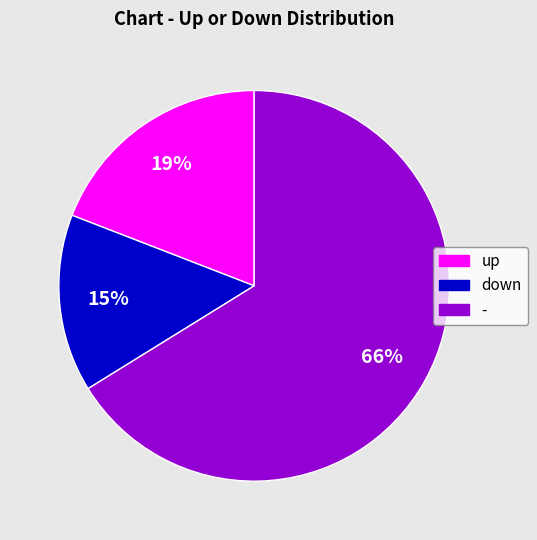

What is the majority slice?

-